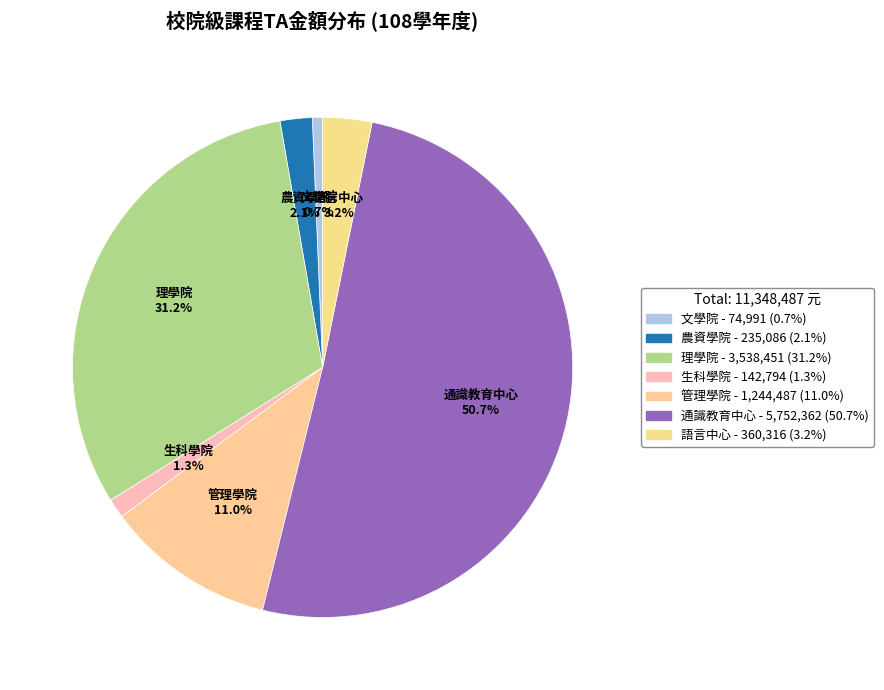

How many segments does this pie chart have?

7